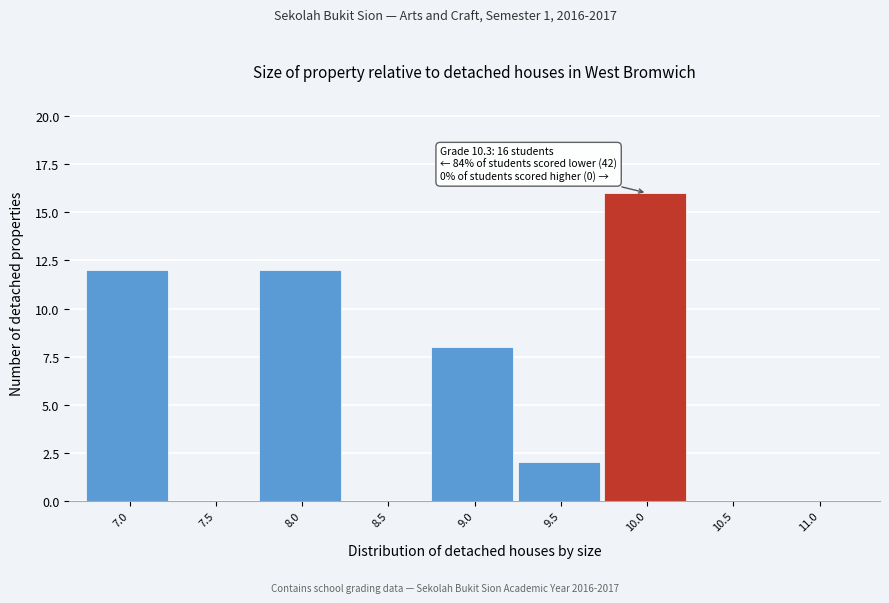

Reading left to right, transcribe all the data shown in this chart.

7.0=12	7.5=0	8.0=12	8.5=0	9.0=8	9.5=2	10.0=16	10.5=0	11.0=0